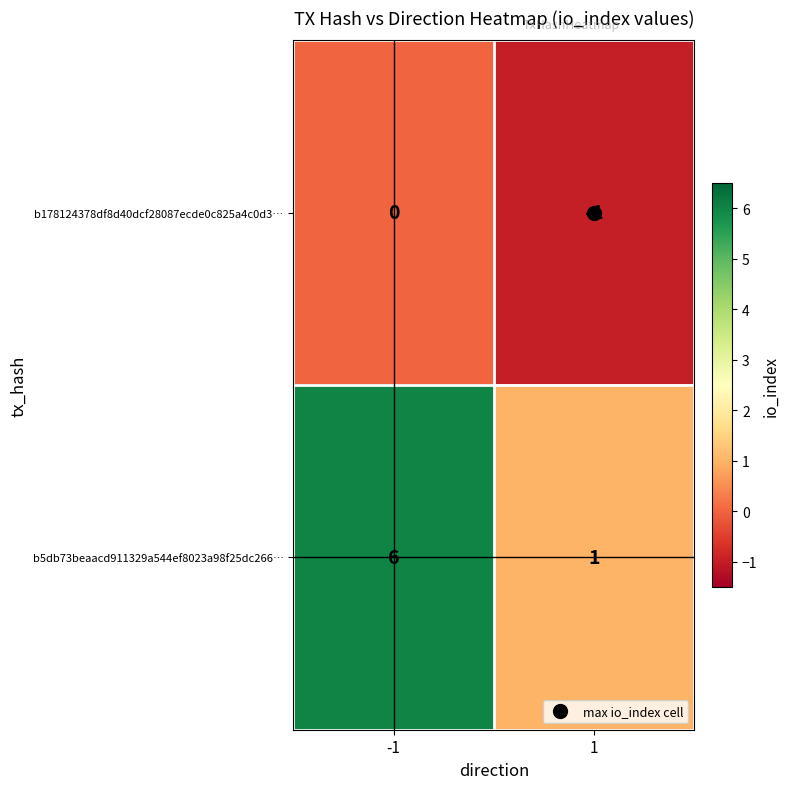

What is the sum of all b5db73beaacd911329a544ef8023a98f25dc266… values?

7